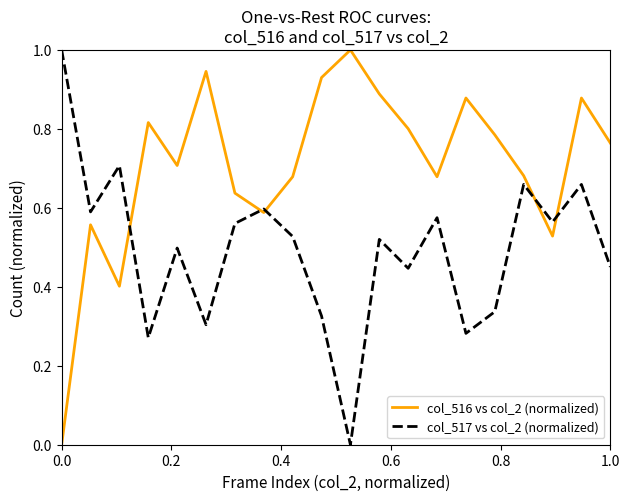

Which series has the largest total across all categories?

col_516 vs col_2 (normalized)